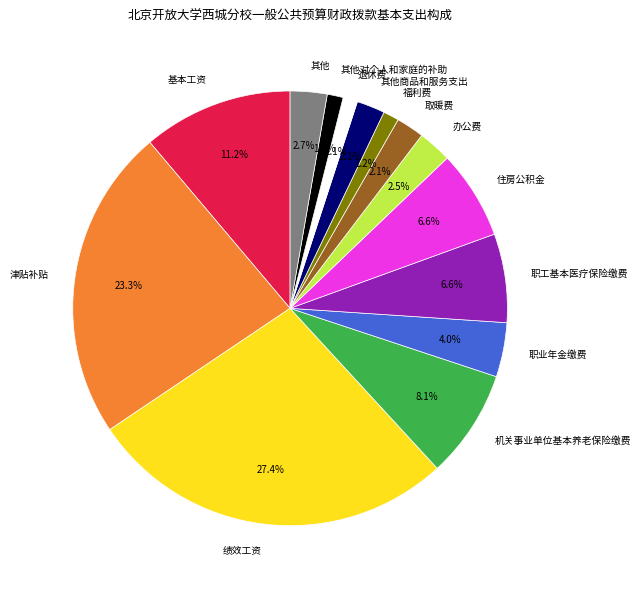

How many slices are in this pie chart?

14